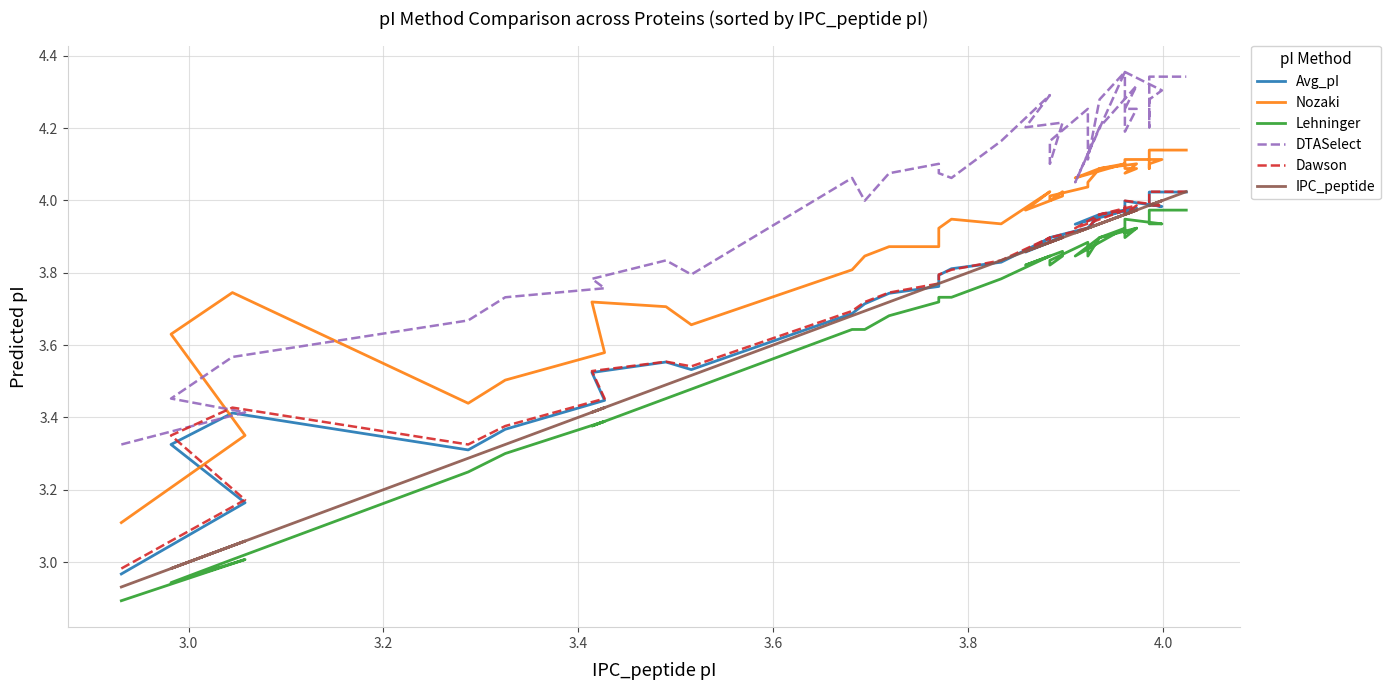

True or false: DTASelect has more than 0 interior local peaks.

True